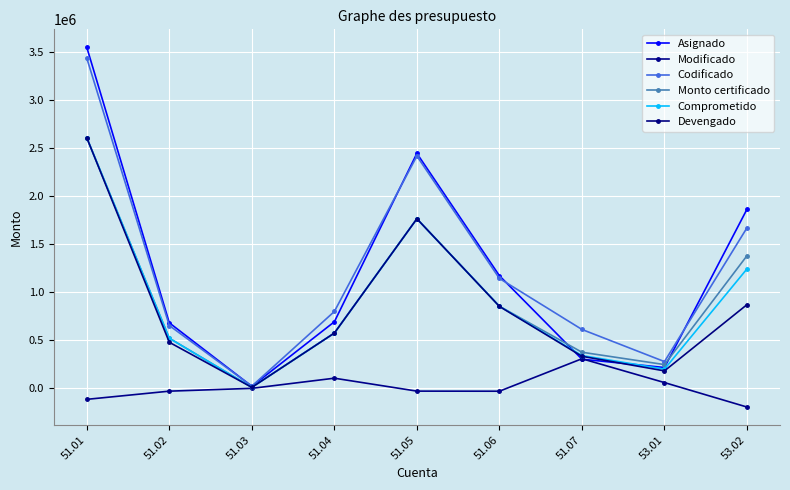

Count the number of categories in the chart.

9